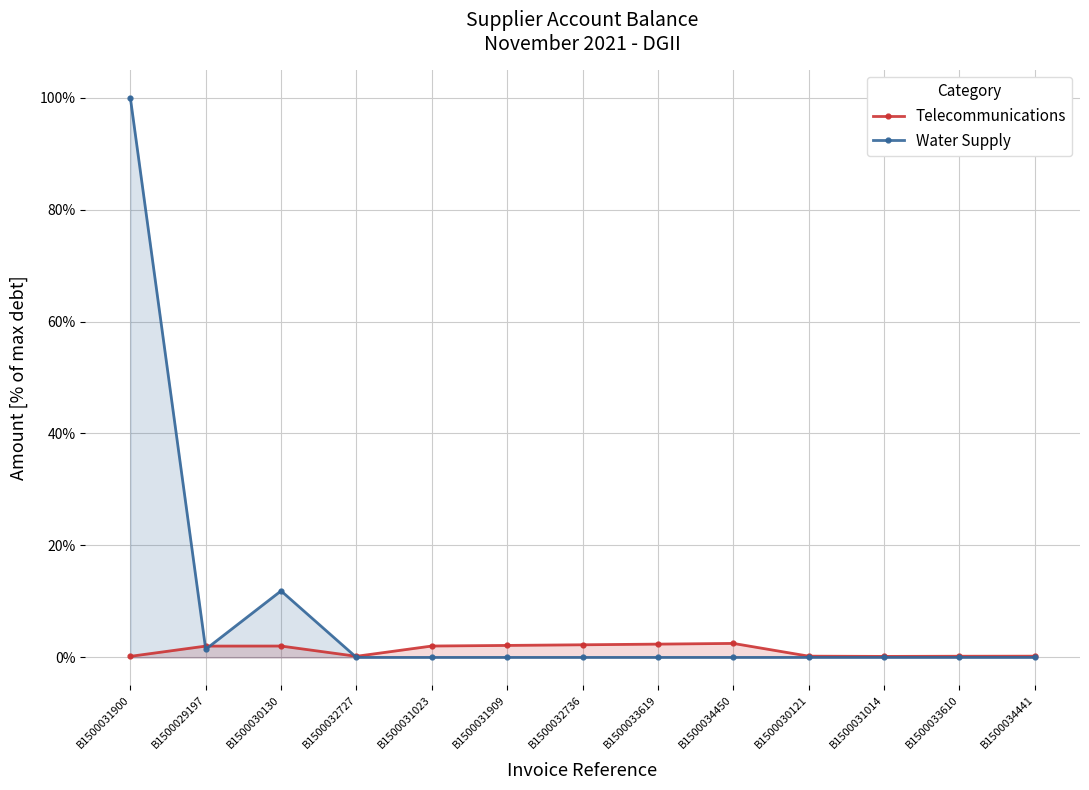

Reading left to right, what are all the values shown in this chart?

Telecommunications: 0.0	0.0	0.0	0.0	0.0	0.0	0.0	0.0	0.0	0.0	0.0	0.0	0.0
Water Supply: 1.0	0.0	0.1	0.0	0.0	0.0	0.0	0.0	0.0	0.0	0.0	0.0	0.0